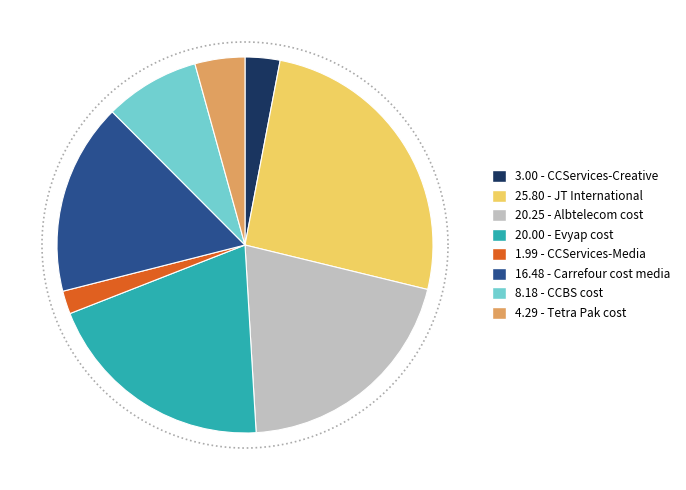

Combined, do Carrefour cost media and CCServices-Media account for over 50%?

No